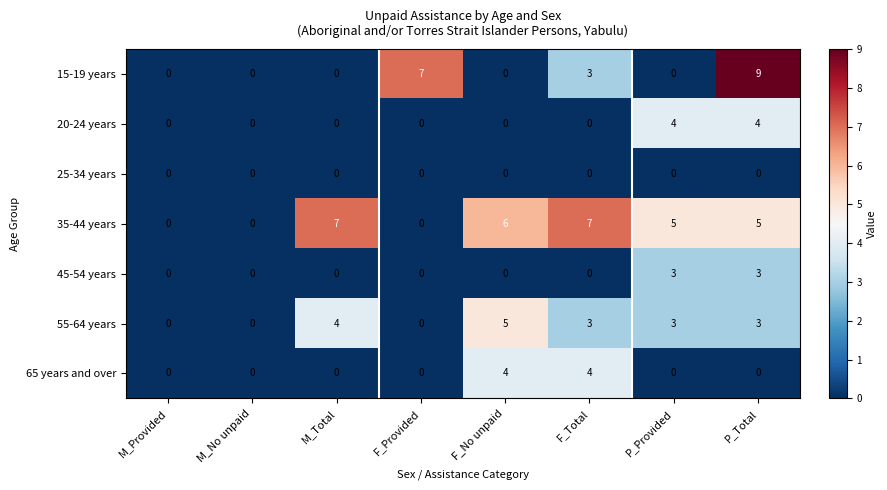

What is the maximum value shown in the chart?

9